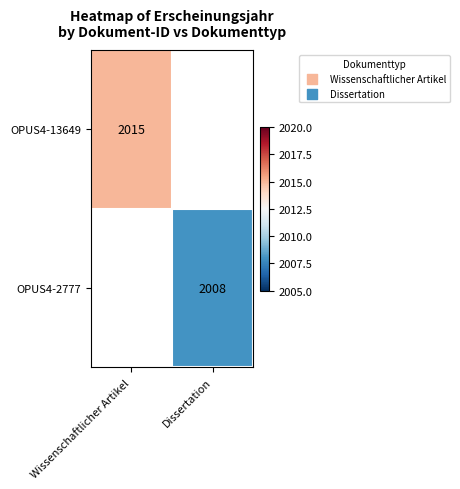

How many categories are shown in the chart?

2